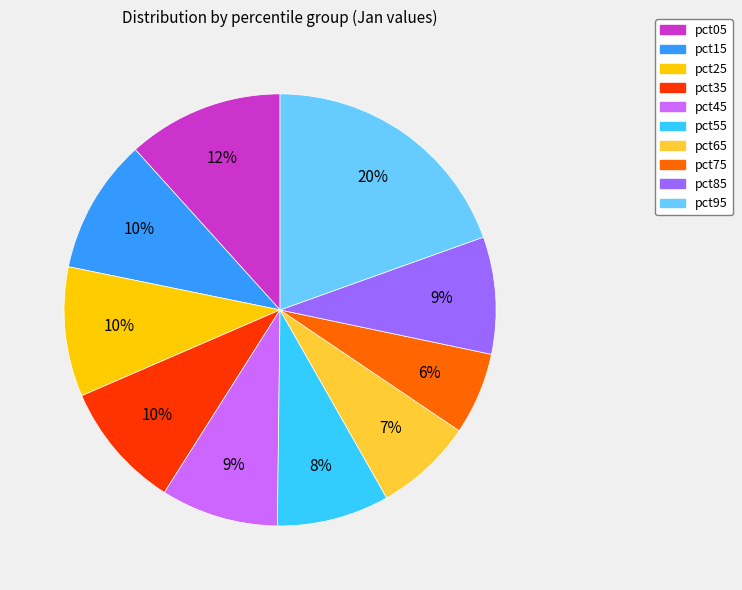

To the nearest percent, what portion does pct95 represent?

20%